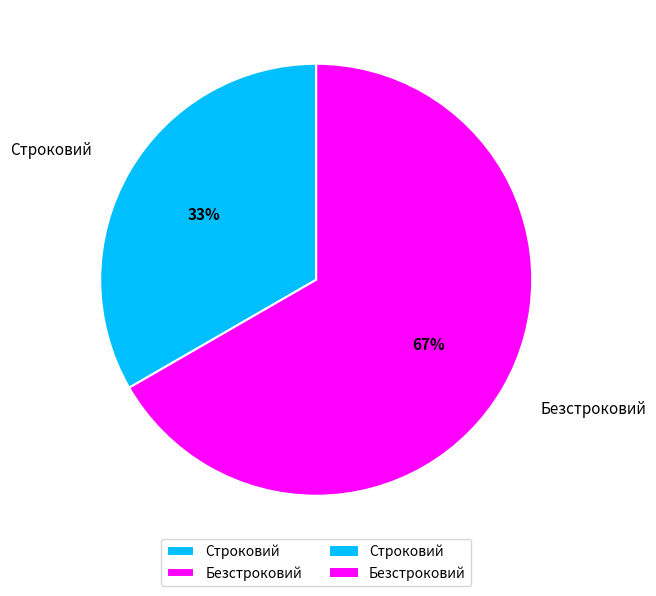

Rank the categories by value from highest to lowest.

Безстроковий, Строковий